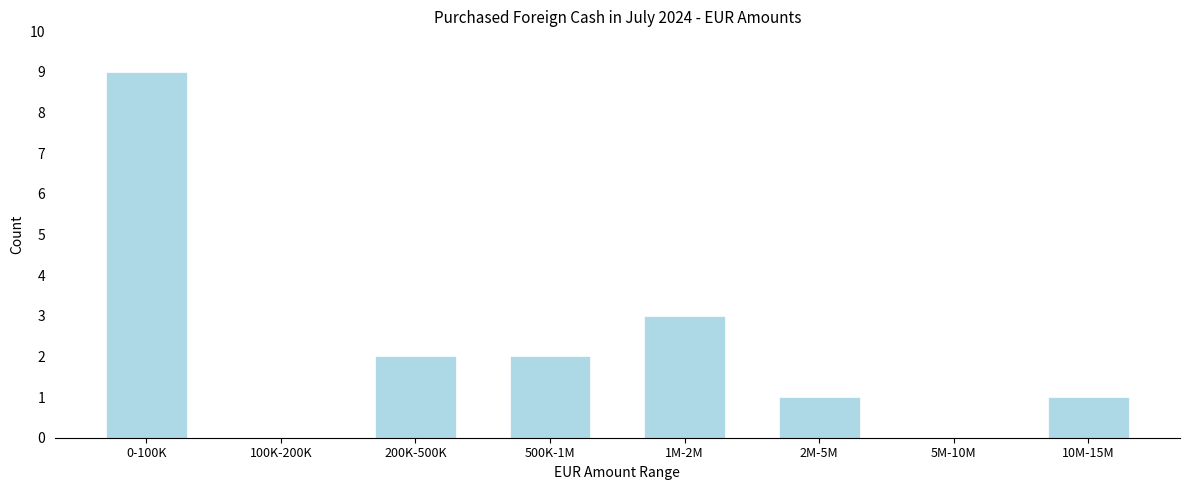

Reading right to left, list all the values displayed in this chart.

10M-15M=1	5M-10M=0	2M-5M=1	1M-2M=3	500K-1M=2	200K-500K=2	100K-200K=0	0-100K=9